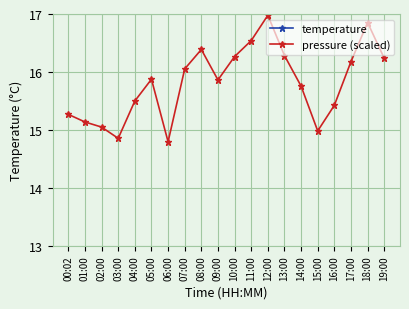

What position from the left is 06:00?

7